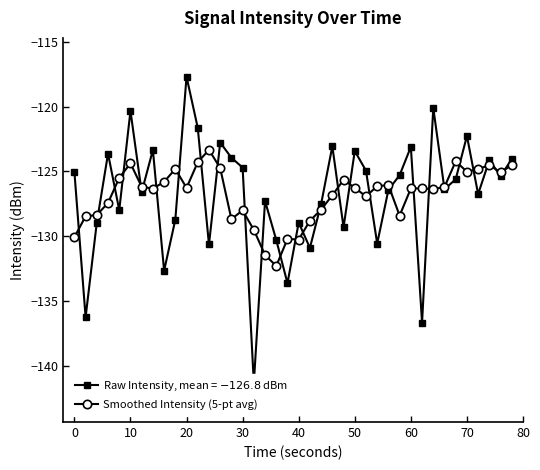

What is the difference between the maximum and minimum values in the Smoothed Intensity (5-pt avg) series?

9.0